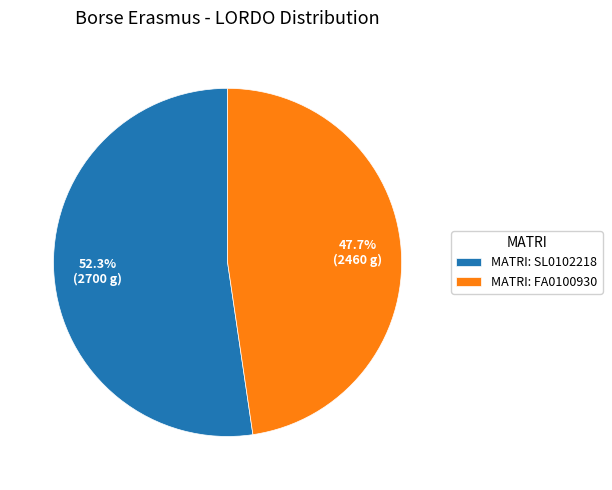

Between MATRI: SL0102218 and MATRI: FA0100930, which is larger?

MATRI: SL0102218